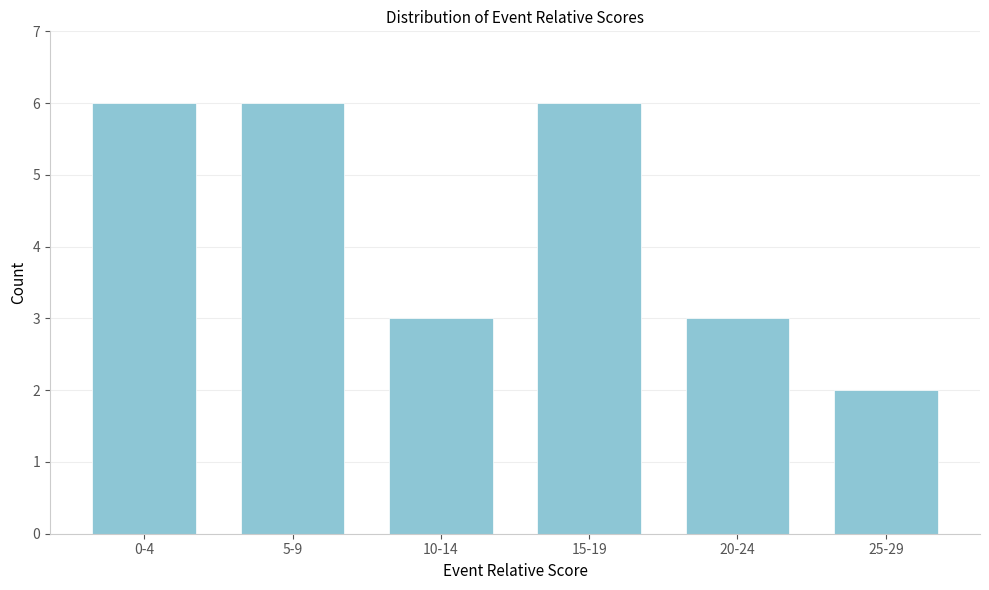

Reading left to right, extract all data points from this chart.

6	6	3	6	3	2